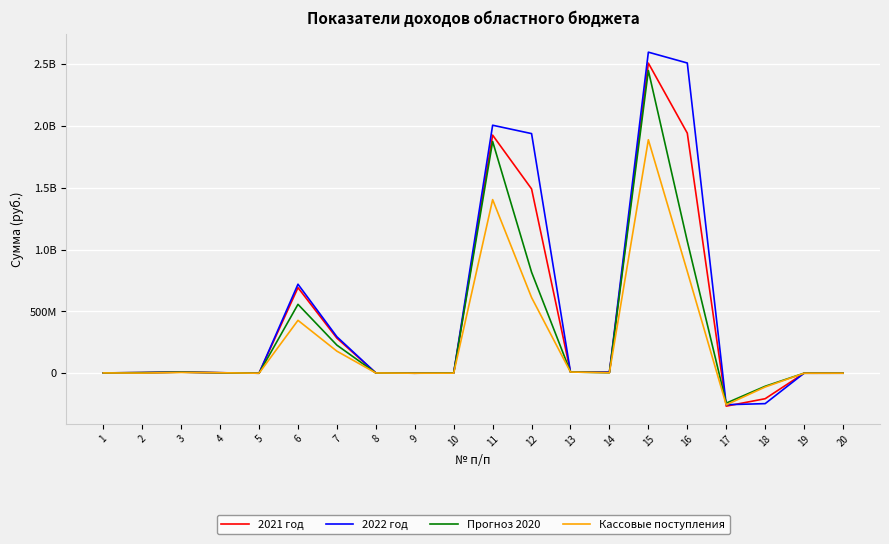

Reading left to right, list all the values displayed in this chart.

2021 год: 1=2491700.0	2=4874700.0	3=8754900.0	4=3809700.0	5=21000.0	6=691809000.0	7=283222000.0	8=2200000.0	9=200000.0	10=2200000.0	11=1924486693.6	12=1489889279.4	13=9657492.3	14=7476588.1	15=2506739724.4	16=1940654957.0	17=-266141242.2	18=-206039867.6	19=156000.0	20=260000.0
2022 год: 1=2590500.0	2=5069100.0	3=9106100.0	4=3962300.0	5=22000.0	6=719481300.0	7=294550900.0	8=2300000.0	9=200000.0	10=2500000.0	11=2004636894.9	12=1937006810.0	13=9884022.5	14=9550566.0	15=2595205006.8	16=2507651028.7	17=-254435560.5	18=-245851712.5	19=165000.0	20=270000.0
Прогноз 2020: 1=2394000.0	2=4687300.0	3=8419300.0	4=3662300.0	5=56000.0	6=556920400.0	7=226925600.0	8=2000000.0	9=100000.0	10=1800000.0	11=1873351580.9	12=816843589.1	13=9649356.0	14=4207440.1	15=2446949014.9	16=1066951179.3	17=-241759866.5	18=-105415341.7	19=150000.0	20=250000.0
Кассовые поступления: 1=2394000.0	2=1121911.0	3=6294542.3	4=3662300.0	5=56000.0	6=427498568.0	7=178172584.4	8=2000000.0	9=100000.0	10=617596.3	11=1403380177.8	12=611920428.1	13=9649356.0	14=4207440.1	15=1887322001.7	16=822935157.1	17=-255713076.4	18=-111499405.2	19=0.0	20=250000.0